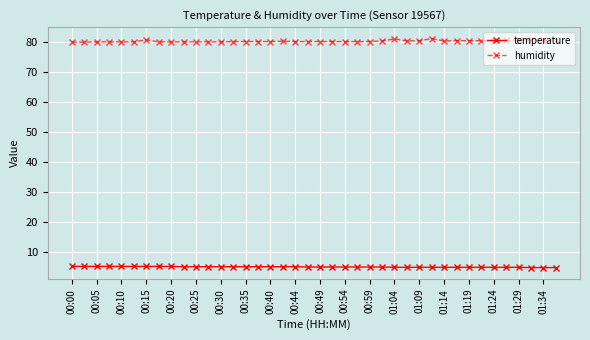

What are all the series names shown in the legend?

temperature, humidity